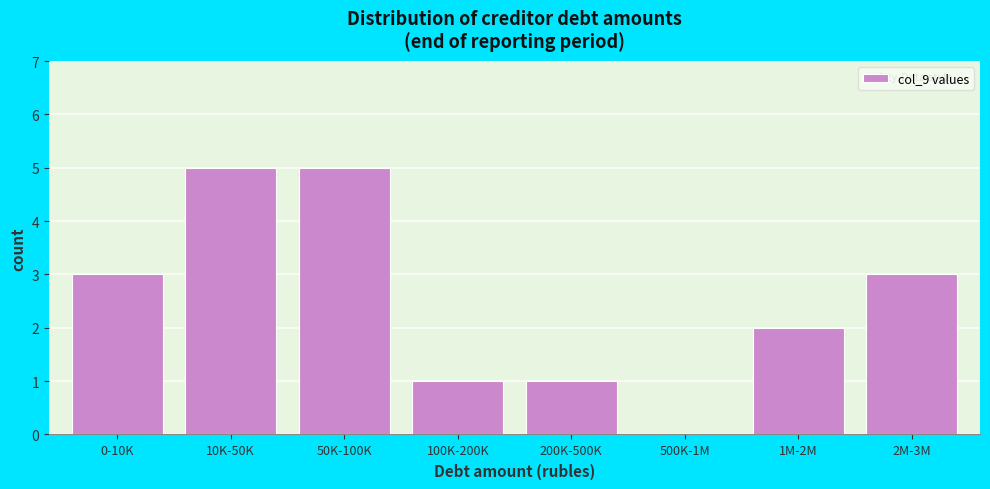

Reading left to right, transcribe all the data shown in this chart.

0-10K=3	10K-50K=5	50K-100K=5	100K-200K=1	200K-500K=1	500K-1M=0	1M-2M=2	2M-3M=3